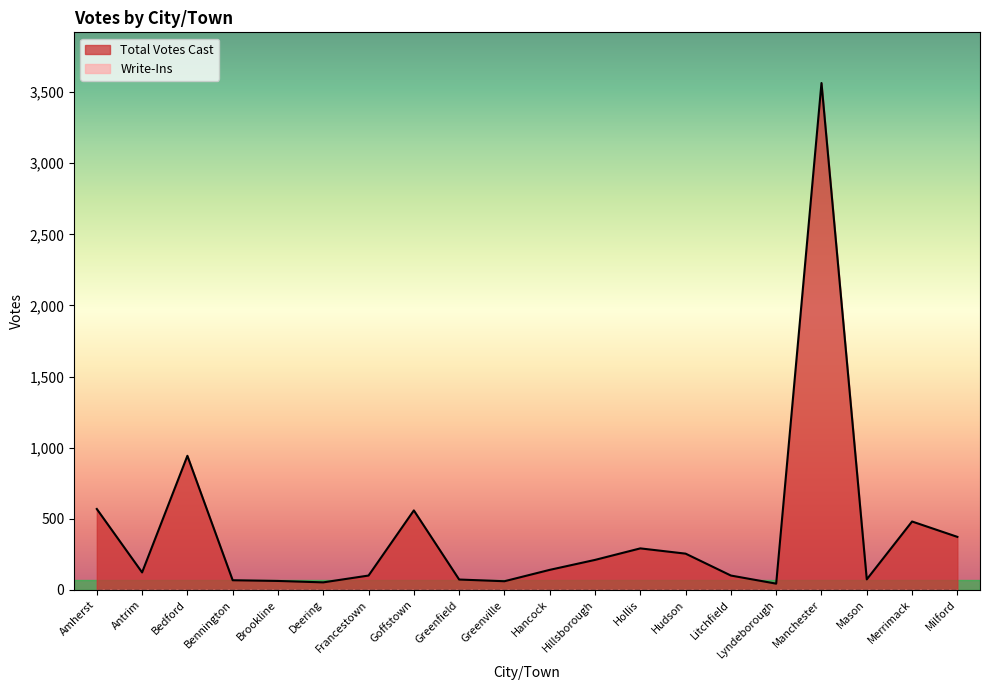

How many categories are shown in the chart?

20